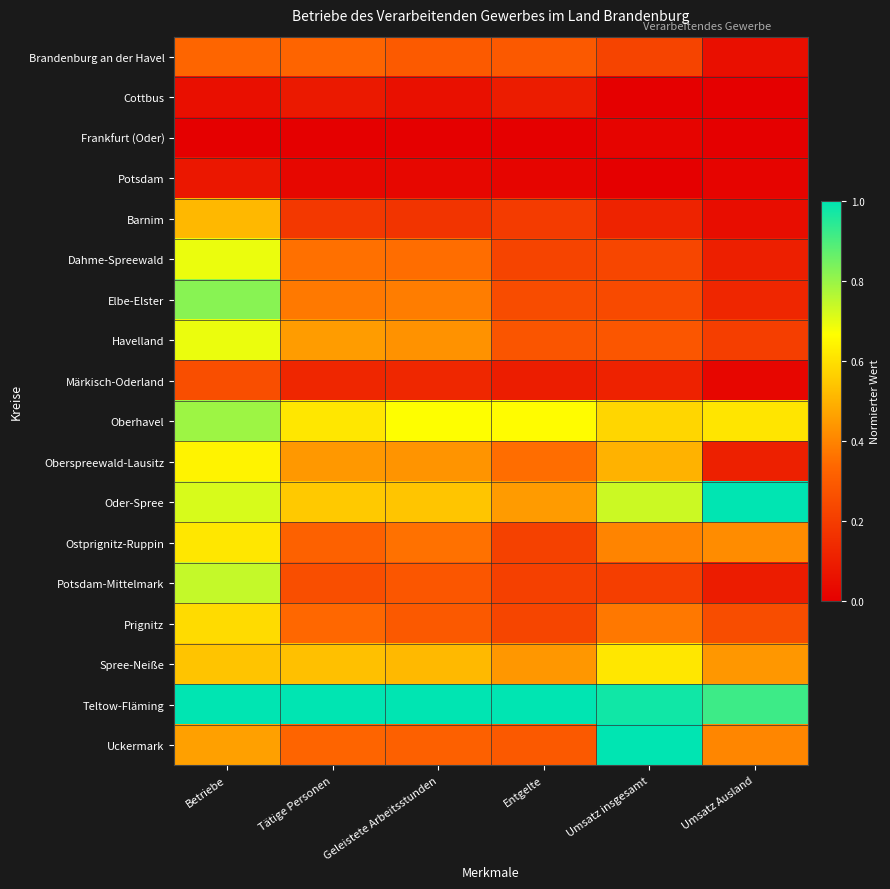

Which series has the largest total across all categories?

Teltow-Fläming